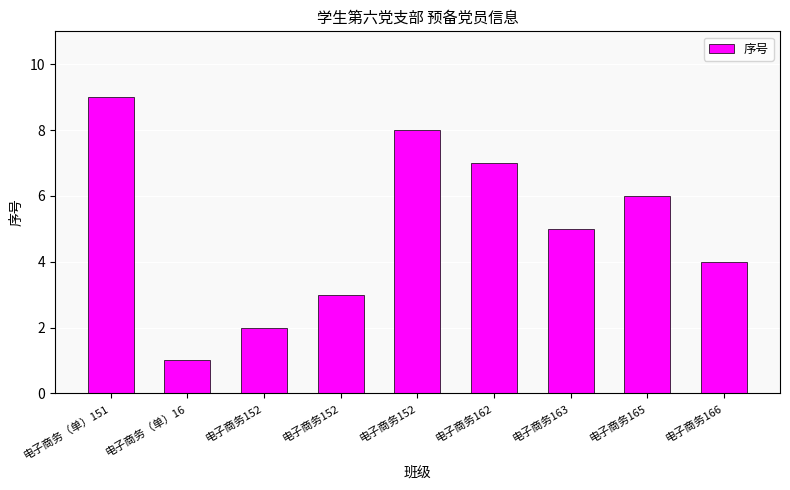

True or false: the data shows 16 at 电子商务（单）151.

False